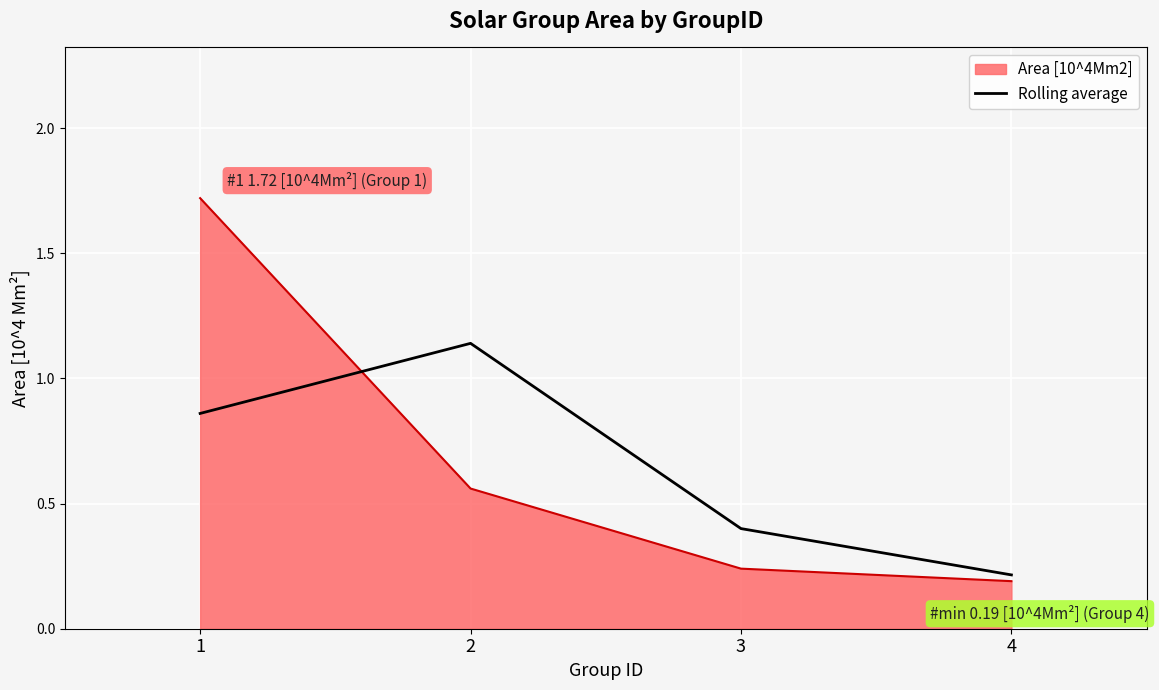

At 1, list the series in order from largest to smallest.

Area [10^4Mm2], Rolling average